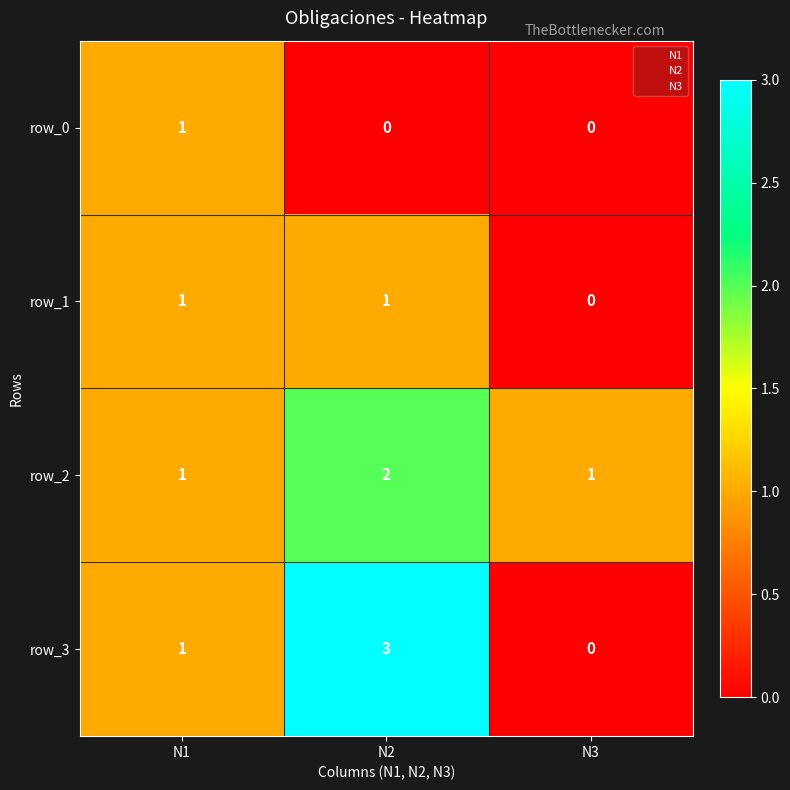

At N2, list the series in order from largest to smallest.

row_3, row_2, row_1, row_0